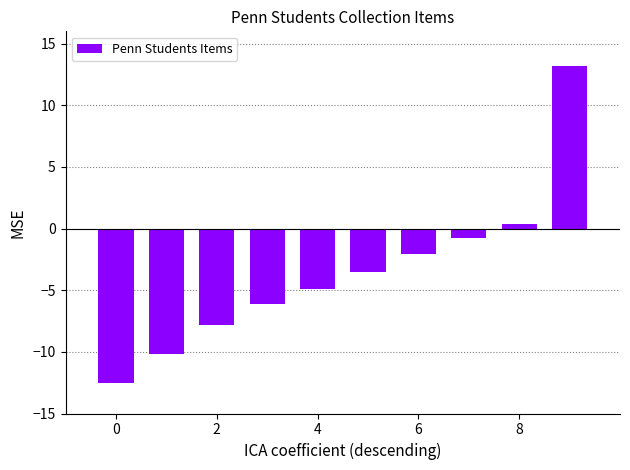

What is the value of the 4th bar from the left?

-6.1